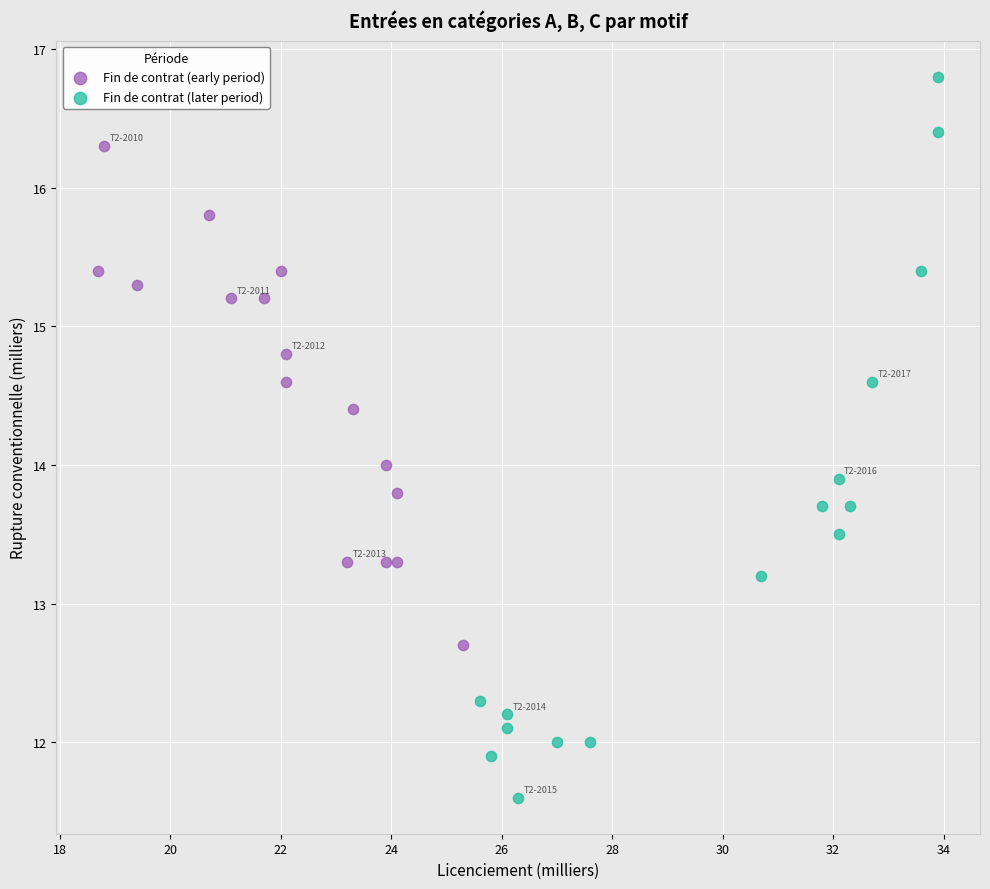

Which series contains the lowest Y value?

Fin de contrat (later period)